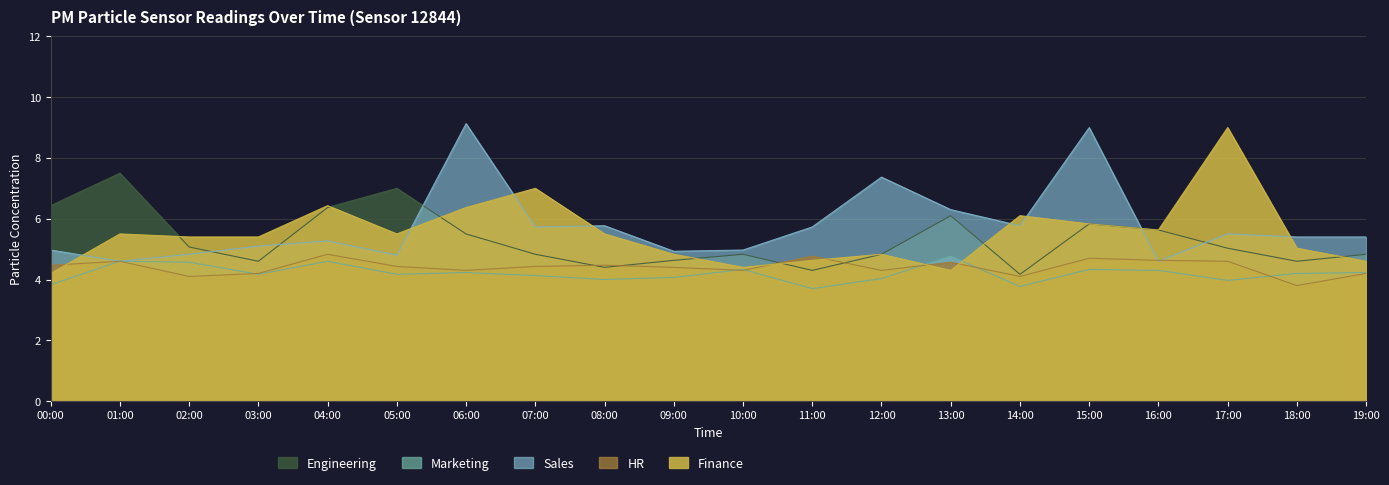

At which category is the sum across all series the highest?

15:00